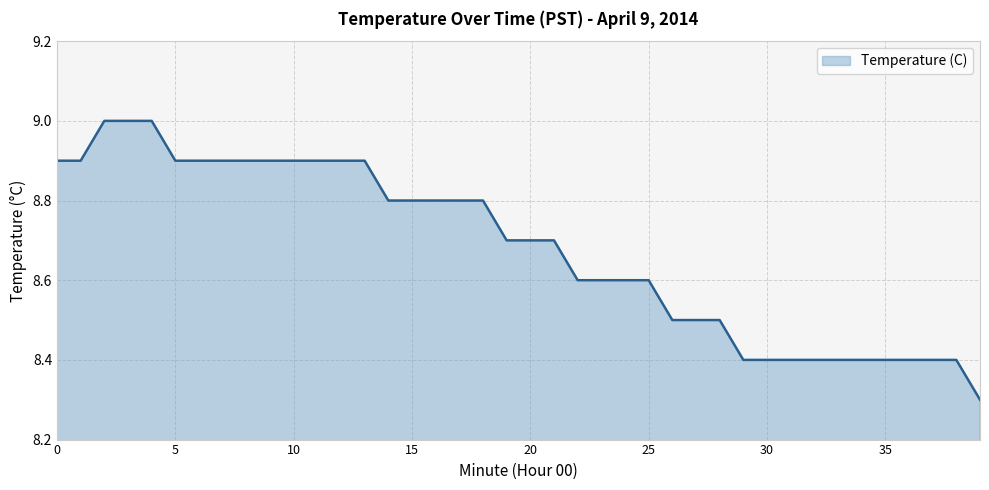

What is the difference between the maximum and minimum values?

0.7